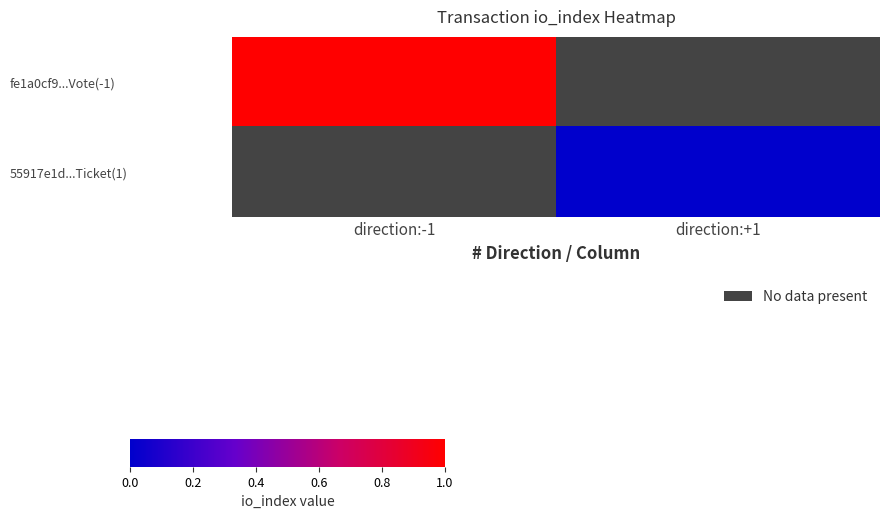

Rank the series by their average value, from highest to lowest.

fe1a0cf9...Vote(-1), 55917e1d...Ticket(1)